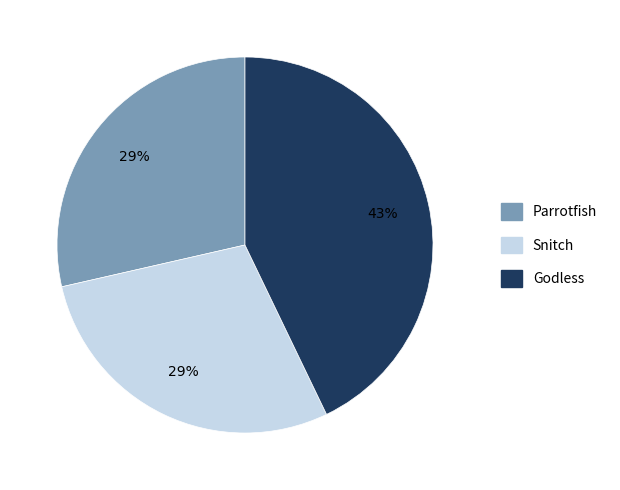

Approximately how many times larger is the value at Snitch compared to Parrotfish?

1.0